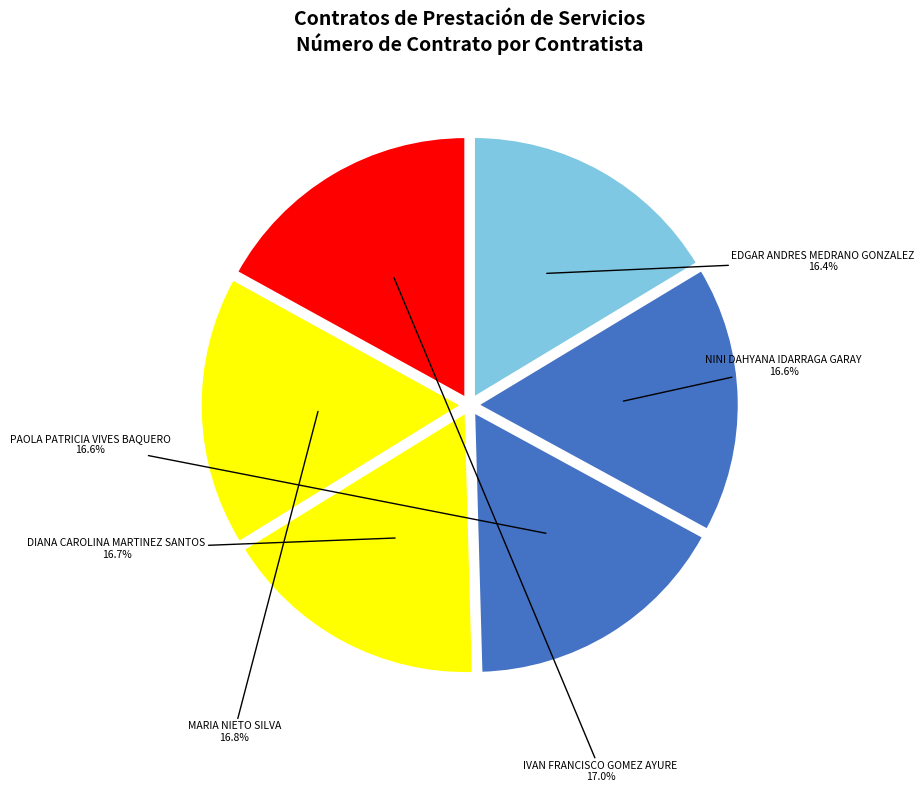

To the nearest percent, what is the average slice percentage?

17%